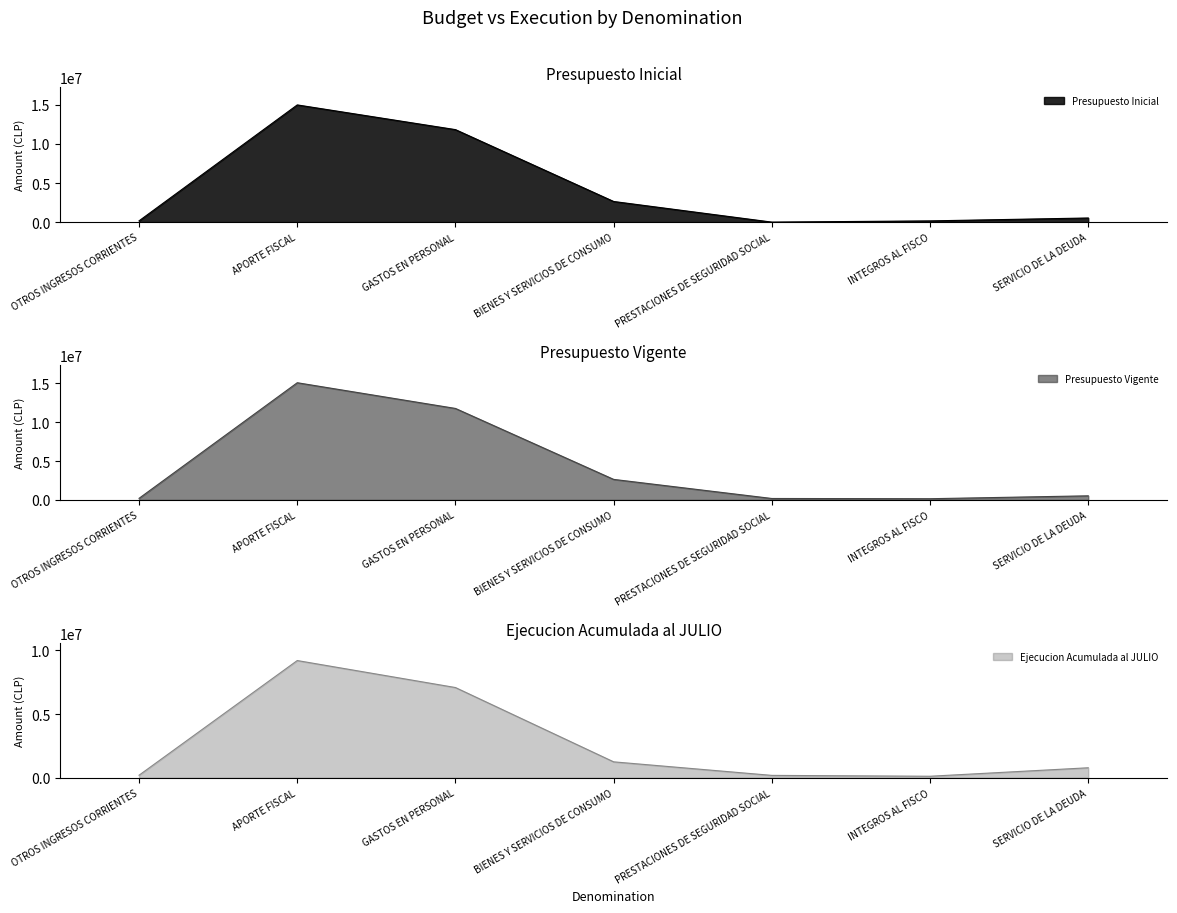

What is the average value of the Presupuesto Inicial series?

4329301